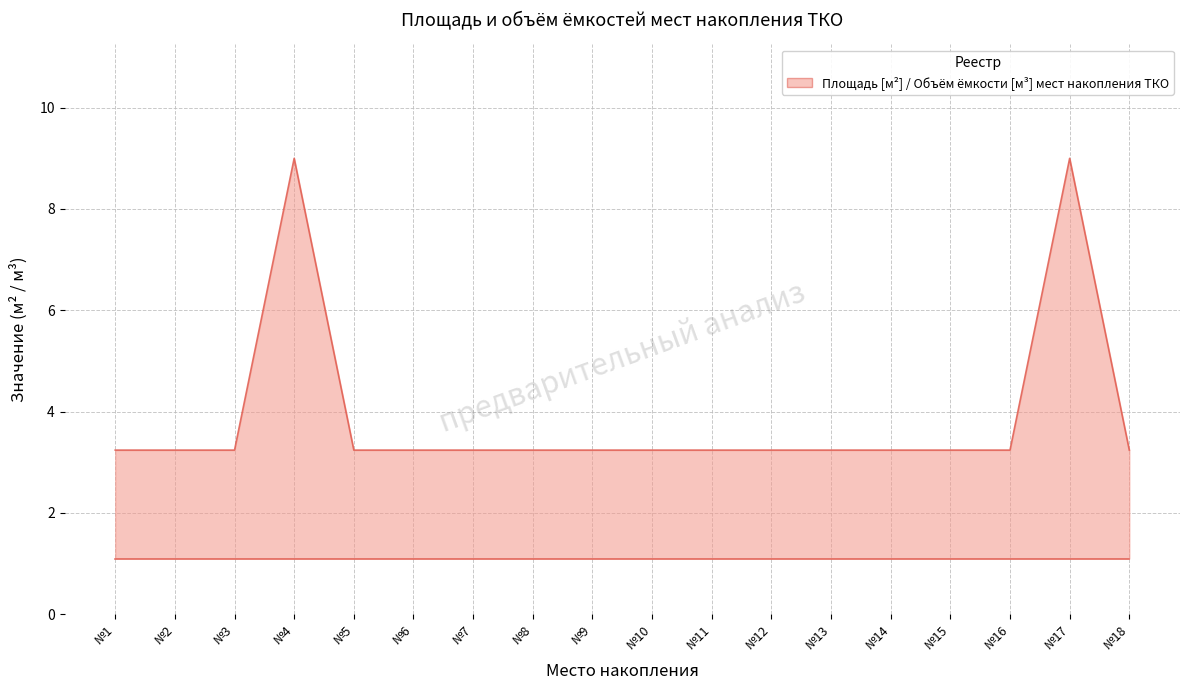

True or false: the data shows 3.2 at №13.

True